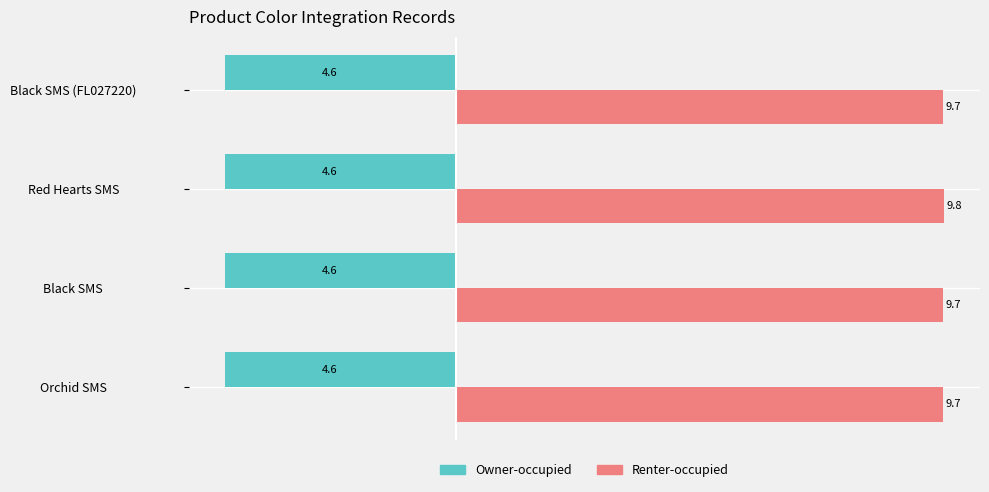

Which series has the widest spread of values?

Renter-occupied